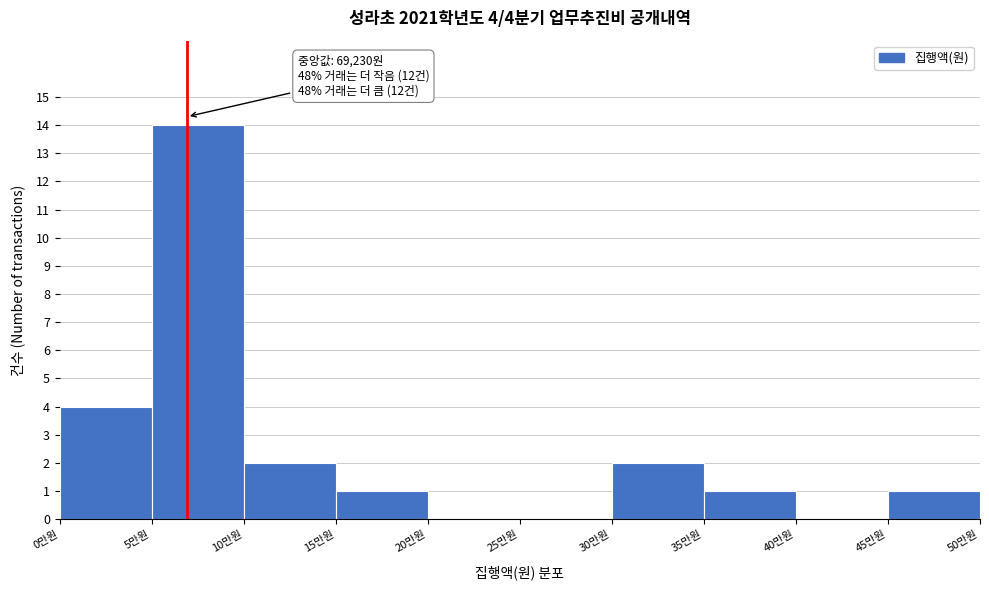

Reading left to right, list all the values displayed in this chart.

0만원=4	5만원=14	10만원=2	15만원=1	20만원=0	25만원=0	30만원=2	35만원=1	40만원=0	45만원=1